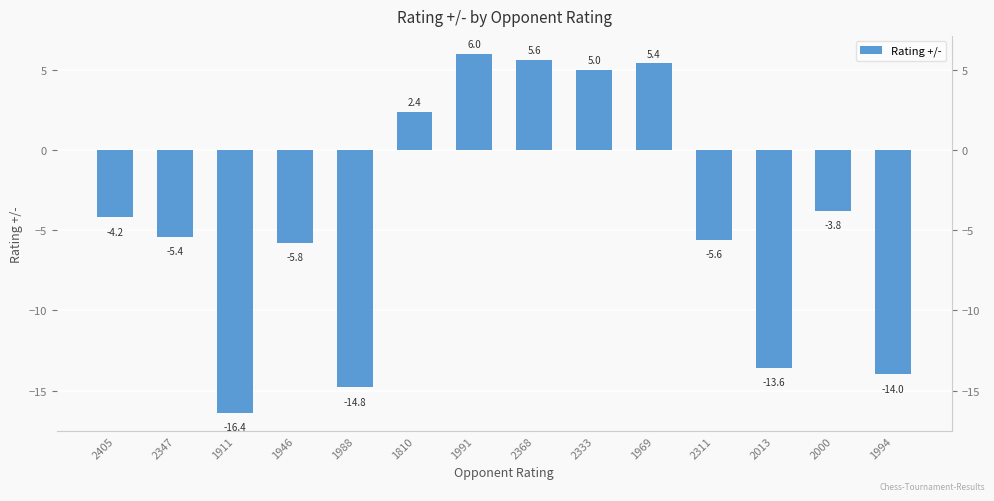

Reading left to right, list all the values displayed in this chart.

2405=-4.2	2347=-5.4	1911=-16.4	1946=-5.8	1988=-14.8	1810=2.4	1991=6.0	2368=5.6	2333=5.0	1969=5.4	2311=-5.6	2013=-13.6	2000=-3.8	1994=-14.0